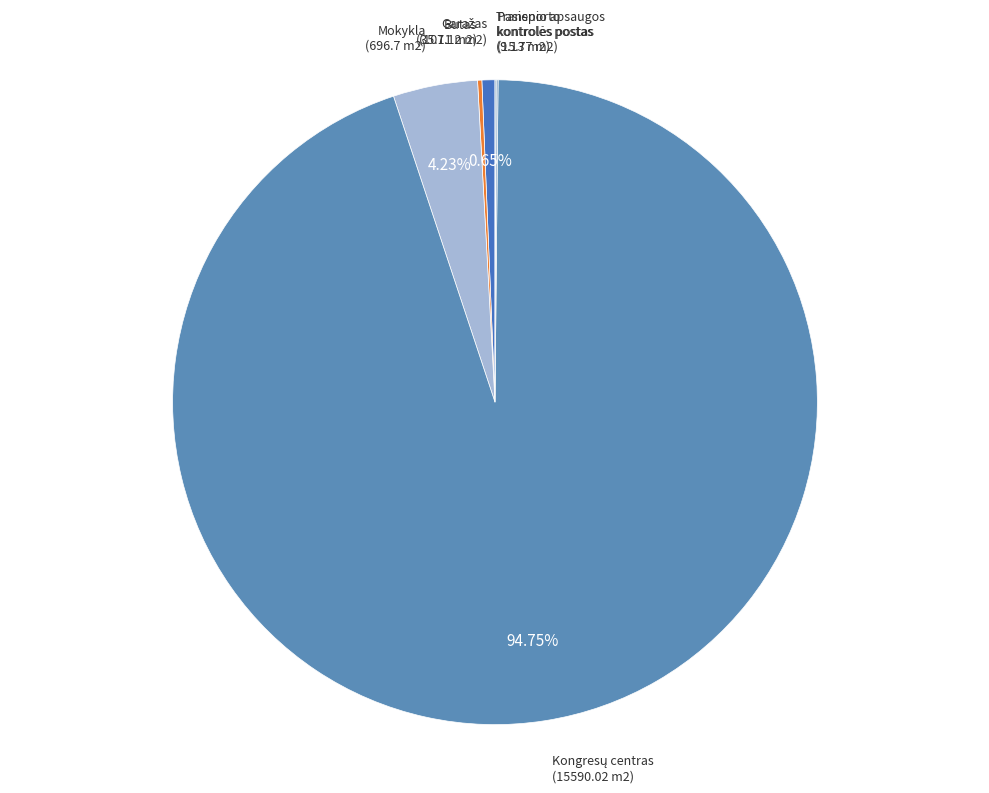

How many segments does this pie chart have?

6